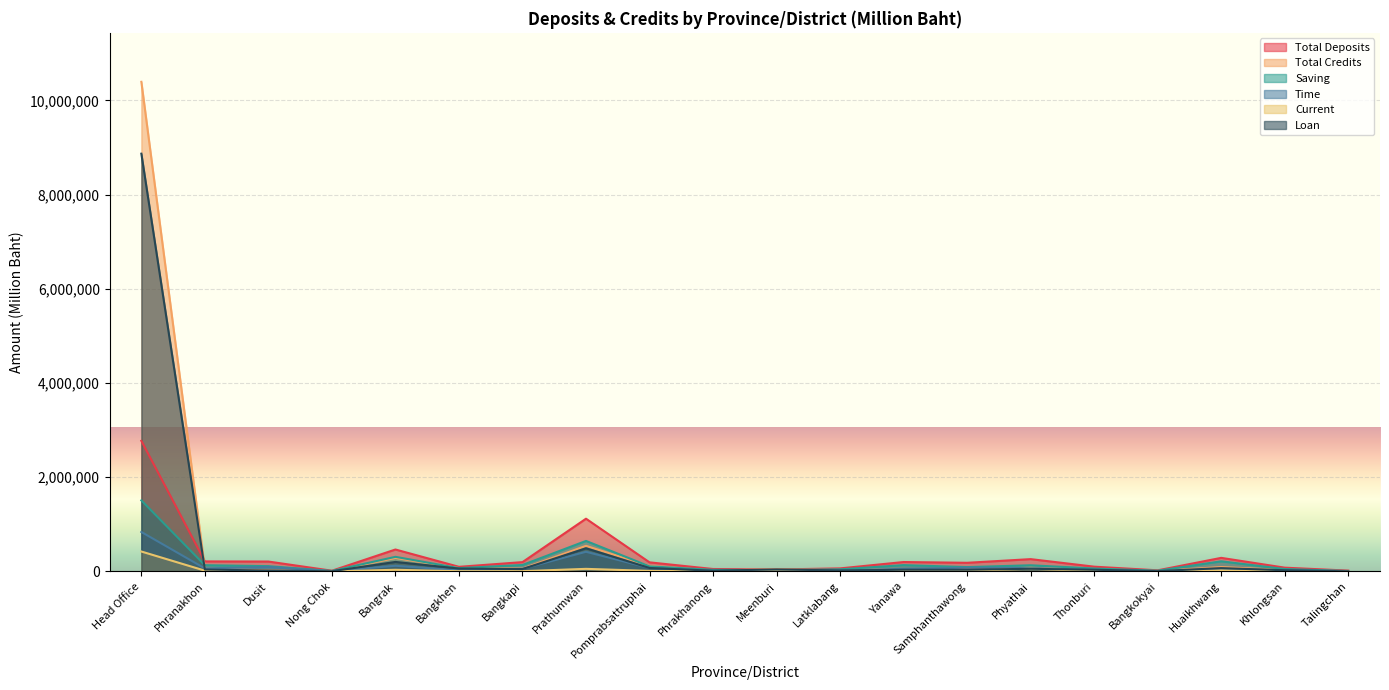

What is the sum of the Saving values at Phranakhon and Phyathai?

262710